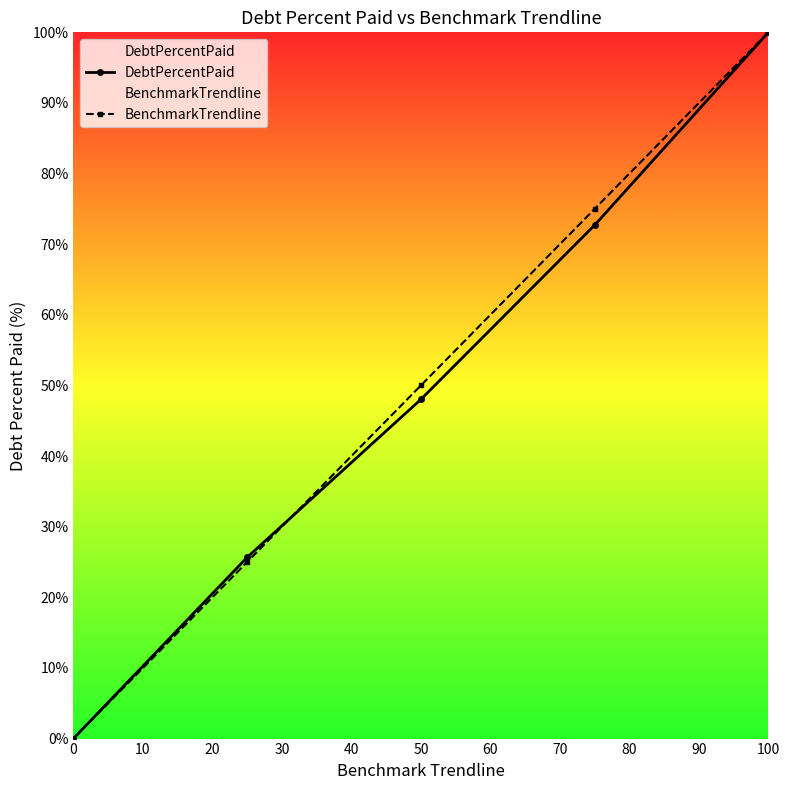

What is the maximum value for DebtPercentPaid?

100.0